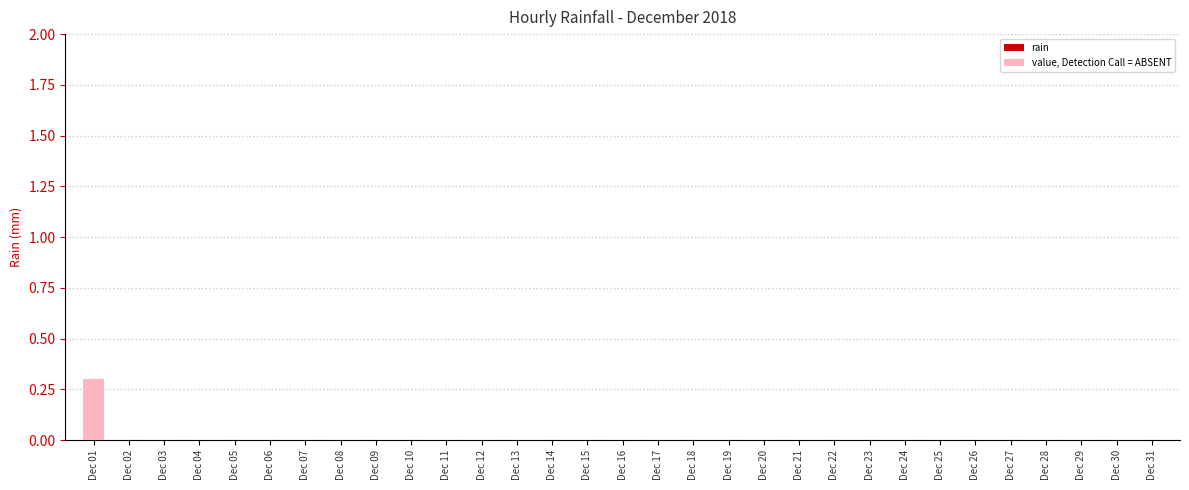

What is the sum of all values?

0.3